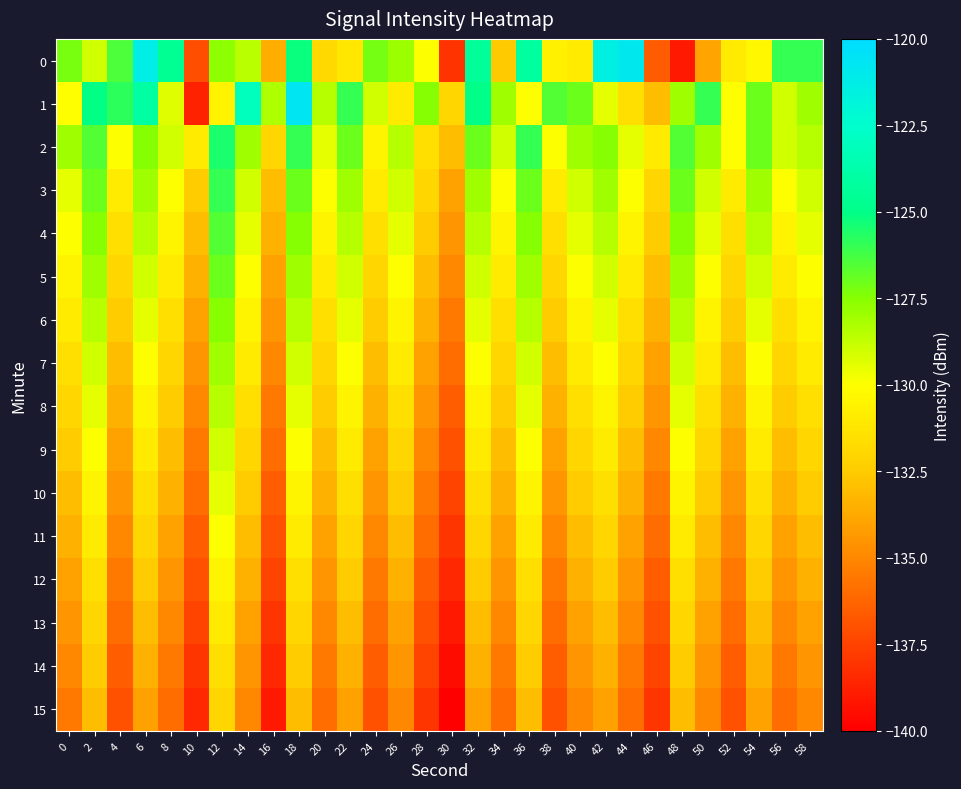

Reading right to left, list all the values displayed in this chart.

0: 58=-126.0	56=-126.0	54=-130.3	52=-131.0	50=-134.0	48=-139.0	46=-136.6	44=-120.9	42=-121.4	40=-131.0	38=-130.7	36=-124.2	34=-132.5	32=-124.4	30=-138.1	28=-130.0	26=-127.9	24=-127.1	22=-131.1	20=-131.8	18=-125.2	16=-133.5	14=-128.5	12=-127.6	10=-137.1	8=-124.6	6=-121.3	4=-126.4	2=-129.0	0=-127.2
1: 58=-128.0	56=-129.0	54=-127.0	52=-130.0	50=-126.0	48=-128.0	46=-133.0	44=-131.5	42=-129.5	40=-127.0	38=-126.5	36=-130.0	34=-128.0	32=-125.0	30=-132.0	28=-127.5	26=-131.0	24=-129.0	22=-126.0	20=-128.5	18=-120.6	16=-128.4	14=-123.1	12=-130.6	10=-138.7	8=-129.3	6=-124.0	4=-125.8	2=-125.0	0=-130.1
2: 58=-128.5	56=-129.0	54=-127.0	52=-130.0	50=-128.0	48=-126.5	46=-131.0	44=-129.5	42=-127.5	40=-128.0	38=-130.0	36=-126.0	34=-129.0	32=-127.0	30=-133.0	28=-131.5	26=-128.5	24=-130.5	22=-127.0	20=-129.5	18=-126.0	16=-132.0	14=-128.0	12=-125.5	10=-131.0	8=-129.0	6=-127.5	4=-130.0	2=-126.5	0=-128.0
3: 58=-129.0	56=-130.0	54=-128.0	52=-131.0	50=-129.0	48=-127.0	46=-132.0	44=-130.0	42=-128.0	40=-129.0	38=-131.0	36=-127.0	34=-130.0	32=-128.0	30=-134.0	28=-132.0	26=-129.0	24=-131.0	22=-128.0	20=-130.0	18=-127.0	16=-133.0	14=-129.0	12=-126.0	10=-132.5	8=-130.0	6=-128.0	4=-131.0	2=-127.0	0=-129.5
4: 58=-129.5	56=-130.5	54=-128.5	52=-131.5	50=-129.5	48=-127.5	46=-132.5	44=-130.5	42=-128.5	40=-129.5	38=-131.5	36=-127.5	34=-130.5	32=-128.5	30=-134.5	28=-132.5	26=-129.5	24=-131.5	22=-128.5	20=-130.5	18=-127.5	16=-133.5	14=-129.5	12=-126.5	10=-133.0	8=-130.5	6=-128.5	4=-131.5	2=-127.5	0=-130.0
5: 58=-130.0	56=-131.0	54=-129.0	52=-132.0	50=-130.0	48=-128.0	46=-133.0	44=-131.0	42=-129.0	40=-130.0	38=-132.0	36=-128.0	34=-131.0	32=-129.0	30=-135.0	28=-133.0	26=-130.0	24=-132.0	22=-129.0	20=-131.0	18=-128.0	16=-134.0	14=-130.0	12=-127.0	10=-133.5	8=-131.0	6=-129.0	4=-132.0	2=-128.0	0=-130.5
6: 58=-130.5	56=-131.5	54=-129.5	52=-132.5	50=-130.5	48=-128.5	46=-133.5	44=-131.5	42=-129.5	40=-130.5	38=-132.5	36=-128.5	34=-131.5	32=-129.5	30=-135.5	28=-133.5	26=-130.5	24=-132.5	22=-129.5	20=-131.5	18=-128.5	16=-134.5	14=-130.5	12=-127.5	10=-134.0	8=-131.5	6=-129.5	4=-132.5	2=-128.5	0=-131.0
7: 58=-131.0	56=-132.0	54=-130.0	52=-133.0	50=-131.0	48=-129.0	46=-134.0	44=-132.0	42=-130.0	40=-131.0	38=-133.0	36=-129.0	34=-132.0	32=-130.0	30=-136.0	28=-134.0	26=-131.0	24=-133.0	22=-130.0	20=-132.0	18=-129.0	16=-135.0	14=-131.0	12=-128.0	10=-134.5	8=-132.0	6=-130.0	4=-133.0	2=-129.0	0=-131.5
8: 58=-131.5	56=-132.5	54=-130.5	52=-133.5	50=-131.5	48=-129.5	46=-134.5	44=-132.5	42=-130.5	40=-131.5	38=-133.5	36=-129.5	34=-132.5	32=-130.5	30=-136.5	28=-134.5	26=-131.5	24=-133.5	22=-130.5	20=-132.5	18=-129.5	16=-135.5	14=-131.5	12=-128.5	10=-135.0	8=-132.5	6=-130.5	4=-133.5	2=-129.5	0=-132.0
9: 58=-132.0	56=-133.0	54=-131.0	52=-134.0	50=-132.0	48=-130.0	46=-135.0	44=-133.0	42=-131.0	40=-132.0	38=-134.0	36=-130.0	34=-133.0	32=-131.0	30=-137.0	28=-135.0	26=-132.0	24=-134.0	22=-131.0	20=-133.0	18=-130.0	16=-136.0	14=-132.0	12=-129.0	10=-135.5	8=-133.0	6=-131.0	4=-134.0	2=-130.0	0=-132.5
10: 58=-132.5	56=-133.5	54=-131.5	52=-134.5	50=-132.5	48=-130.5	46=-135.5	44=-133.5	42=-131.5	40=-132.5	38=-134.5	36=-130.5	34=-133.5	32=-131.5	30=-137.5	28=-135.5	26=-132.5	24=-134.5	22=-131.5	20=-133.5	18=-130.5	16=-136.5	14=-132.5	12=-129.5	10=-136.0	8=-133.5	6=-131.5	4=-134.5	2=-130.5	0=-133.0
11: 58=-133.0	56=-134.0	54=-132.0	52=-135.0	50=-133.0	48=-131.0	46=-136.0	44=-134.0	42=-132.0	40=-133.0	38=-135.0	36=-131.0	34=-134.0	32=-132.0	30=-138.0	28=-136.0	26=-133.0	24=-135.0	22=-132.0	20=-134.0	18=-131.0	16=-137.0	14=-133.0	12=-130.0	10=-136.5	8=-134.0	6=-132.0	4=-135.0	2=-131.0	0=-133.5
12: 58=-133.5	56=-134.5	54=-132.5	52=-135.5	50=-133.5	48=-131.5	46=-136.5	44=-134.5	42=-132.5	40=-133.5	38=-135.5	36=-131.5	34=-134.5	32=-132.5	30=-138.5	28=-136.5	26=-133.5	24=-135.5	22=-132.5	20=-134.5	18=-131.5	16=-137.5	14=-133.5	12=-130.5	10=-137.0	8=-134.5	6=-132.5	4=-135.5	2=-131.5	0=-134.0
13: 58=-134.0	56=-135.0	54=-133.0	52=-136.0	50=-134.0	48=-132.0	46=-137.0	44=-135.0	42=-133.0	40=-134.0	38=-136.0	36=-132.0	34=-135.0	32=-133.0	30=-139.0	28=-137.0	26=-134.0	24=-136.0	22=-133.0	20=-135.0	18=-132.0	16=-138.0	14=-134.0	12=-131.0	10=-137.5	8=-135.0	6=-133.0	4=-136.0	2=-132.0	0=-134.5
14: 58=-134.5	56=-135.5	54=-133.5	52=-136.5	50=-134.5	48=-132.5	46=-137.5	44=-135.5	42=-133.5	40=-134.5	38=-136.5	36=-132.5	34=-135.5	32=-133.5	30=-139.5	28=-137.5	26=-134.5	24=-136.5	22=-133.5	20=-135.5	18=-132.5	16=-138.5	14=-134.5	12=-131.5	10=-138.0	8=-135.5	6=-133.5	4=-136.5	2=-132.5	0=-135.0
15: 58=-135.0	56=-136.0	54=-134.0	52=-137.0	50=-135.0	48=-133.0	46=-138.0	44=-136.0	42=-134.0	40=-135.0	38=-137.0	36=-133.0	34=-136.0	32=-134.0	30=-140.0	28=-138.0	26=-135.0	24=-137.0	22=-134.0	20=-136.0	18=-133.0	16=-139.0	14=-135.0	12=-132.0	10=-138.5	8=-136.0	6=-134.0	4=-137.0	2=-133.0	0=-135.5